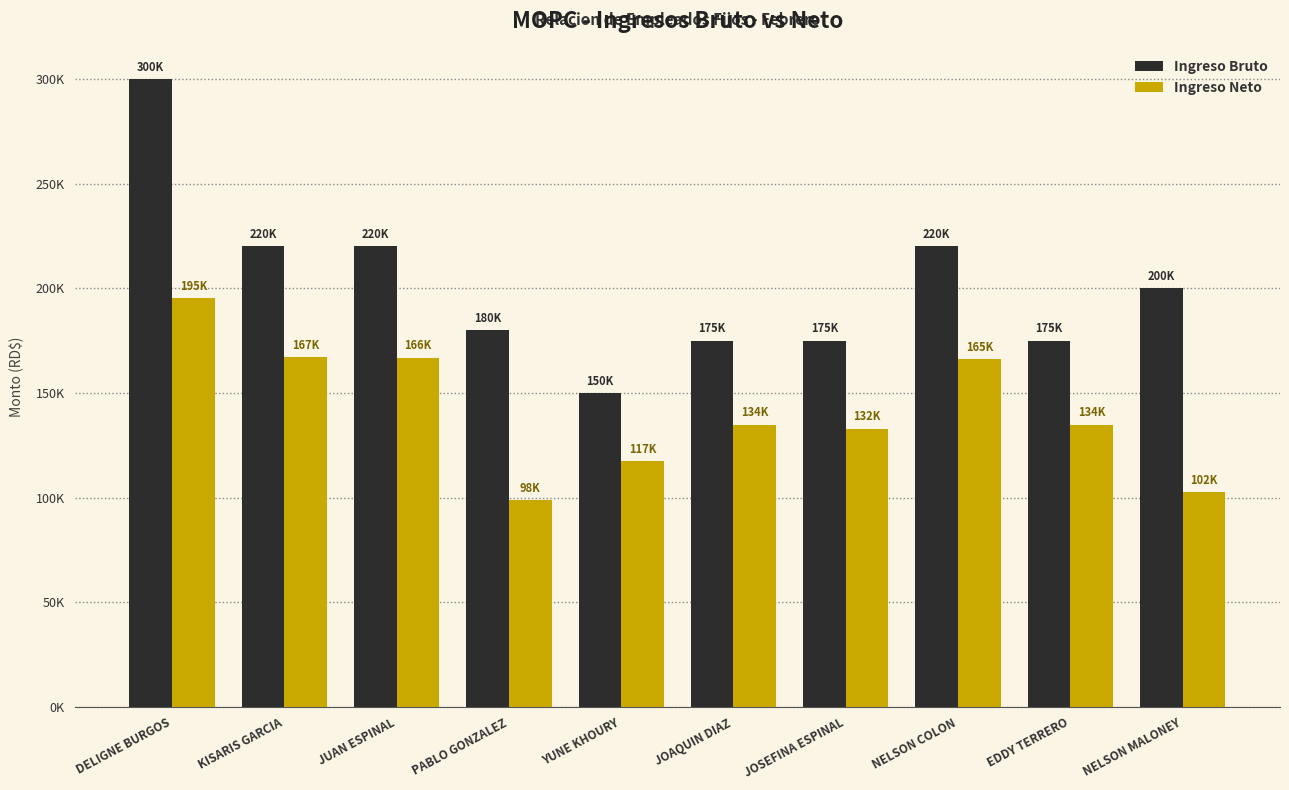

Which series changed the most between DELIGNE BURGOS and JUAN ESPINAL?

Ingreso Bruto